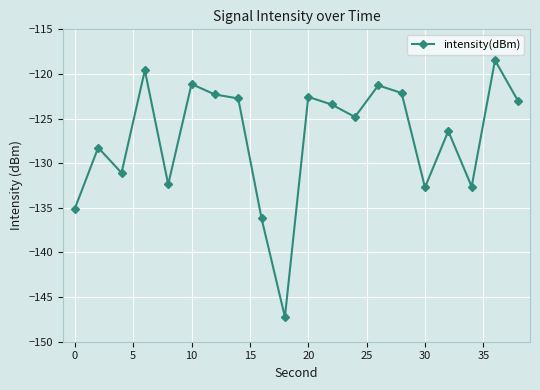

True or false: there are more than 1 points higher than both neighbors.

True